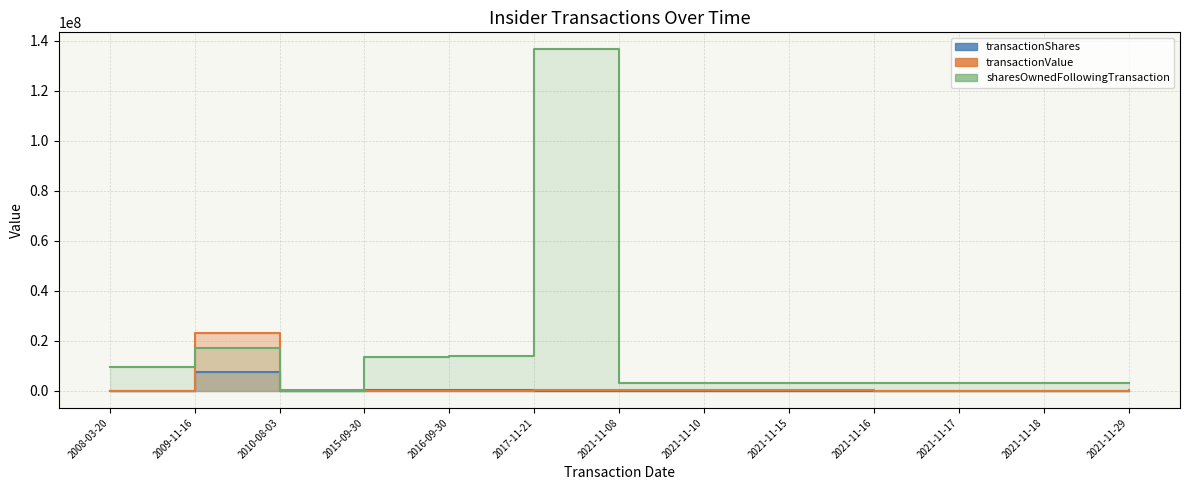

Reading left to right, transcribe all the data shown in this chart.

transactionShares: 2008-03-20=100	2009-11-16=7405628	2010-08-03=30000	2015-09-30=405624	2016-09-30=506552	2017-11-21=20000	2021-11-08=13032	2021-11-10=12391	2021-11-15=6229	2021-11-16=970	2021-11-17=293	2021-11-18=397	2021-11-29=16688
sharesOwnedFollowingTransaction: 2008-03-20=9517425	2009-11-16=16994053	2010-08-03=30000	2015-09-30=13594542	2016-09-30=13722773	2017-11-21=136491614	2021-11-08=3197019	2021-11-10=3209500	2021-11-15=3215639	2021-11-16=3216609	2021-11-17=3216902	2021-11-18=3217199	2021-11-29=3233887
transactionValue: 2008-03-20=651	2009-11-16=23068531	2010-08-03=203907	2015-09-30=0	2016-09-30=0	2017-11-21=280000	2021-11-08=394296	2021-11-10=382510	2021-11-15=193846	2021-11-16=30536	2021-11-17=9230	2021-11-18=12605	2021-11-29=501808